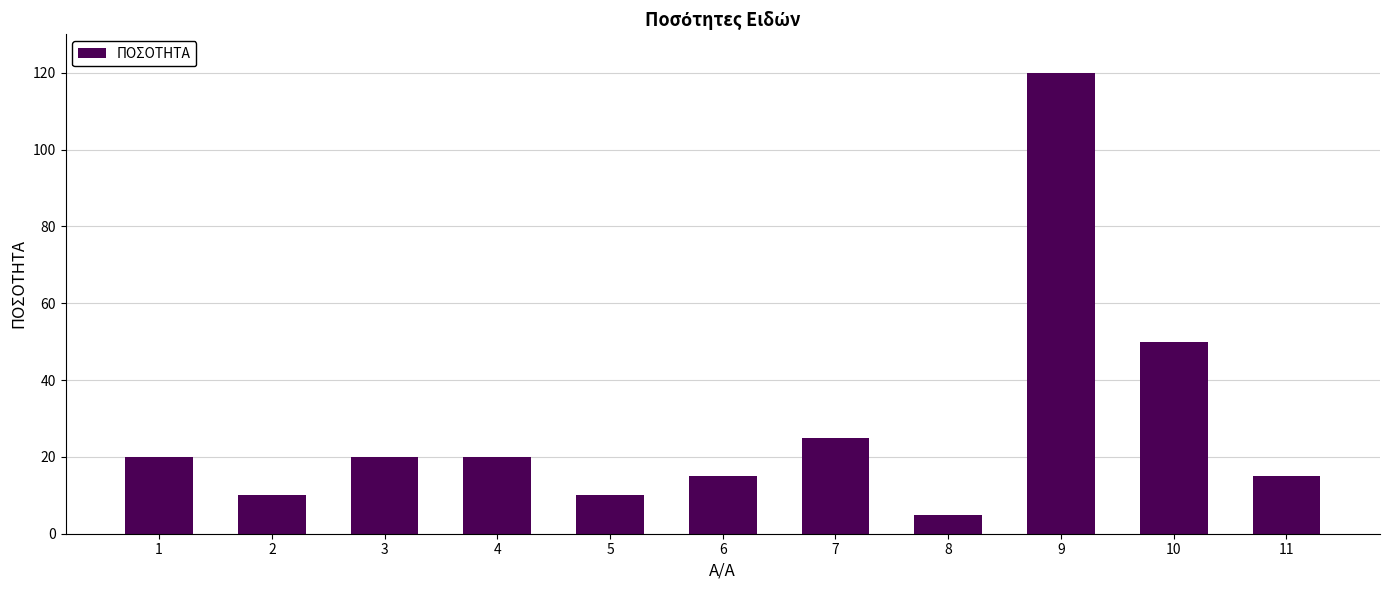

How many data points does each series have?

11